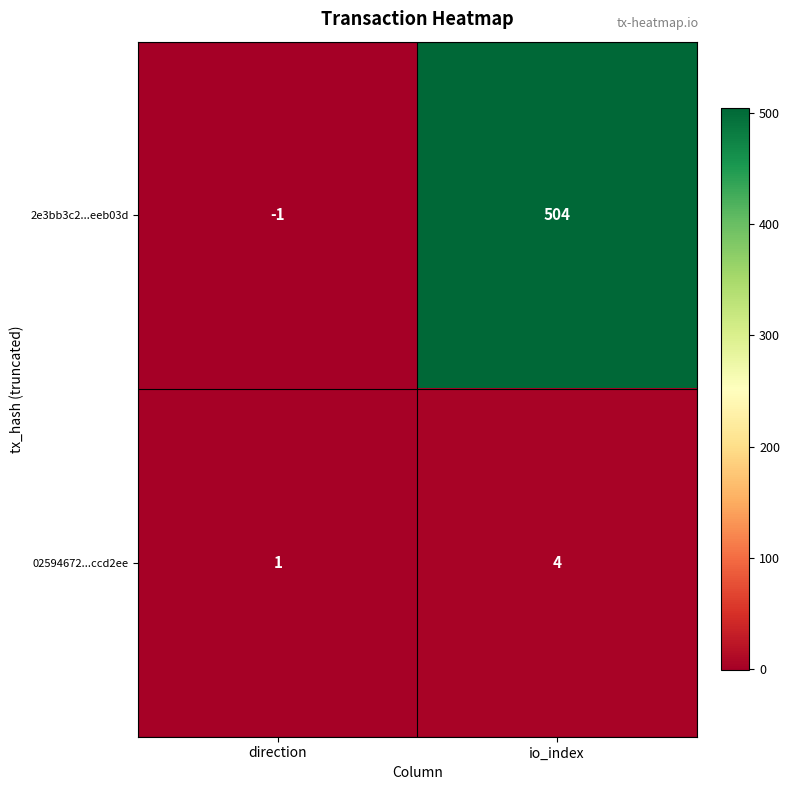

Is it true that 2e3bb3c2...eeb03d equals 241 at io_index?

False